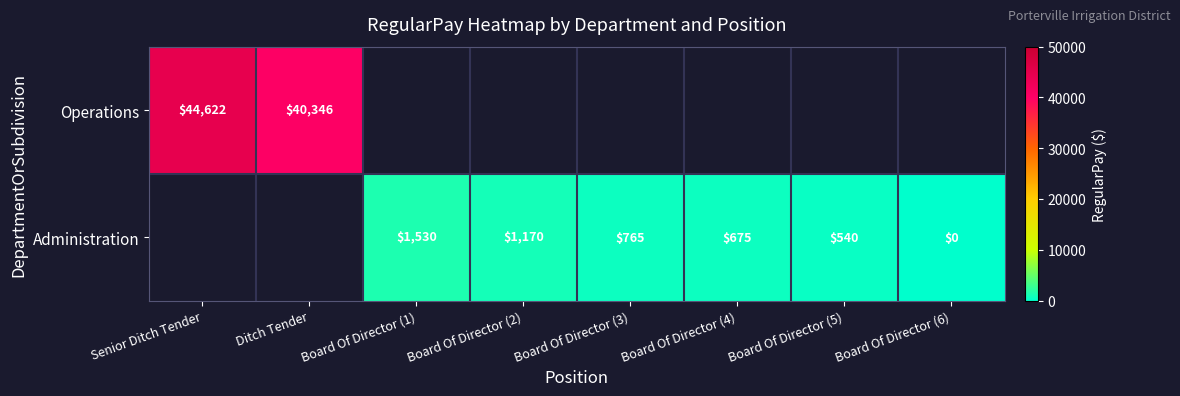

At how many categories does at least one series exceed 11125?

2